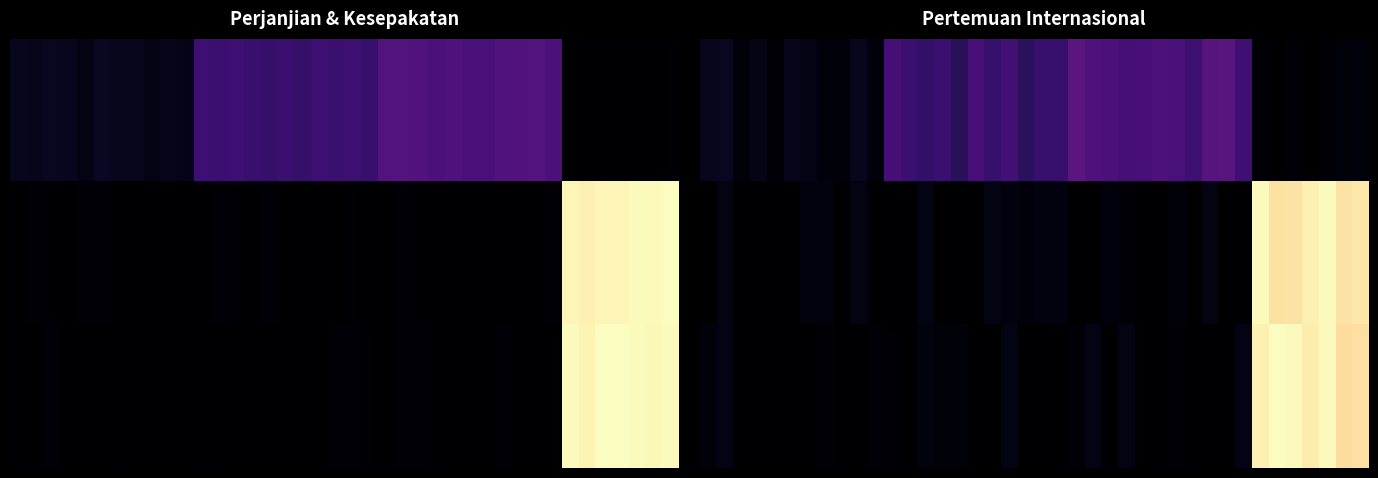

At which category is the sum across all series the highest?

37